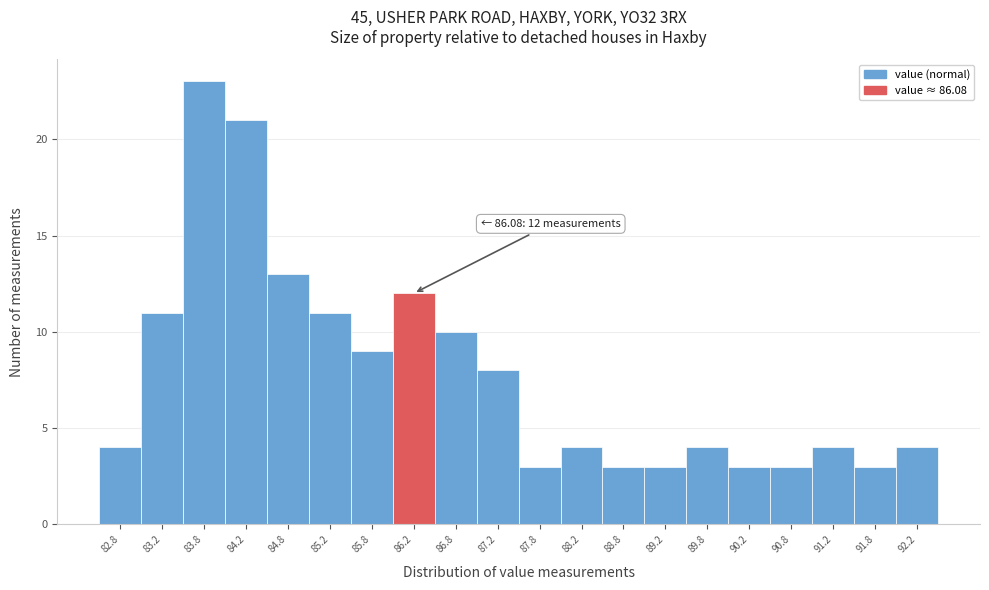

Which range on the x-axis has the tallest bar?

83.5 to 84.0